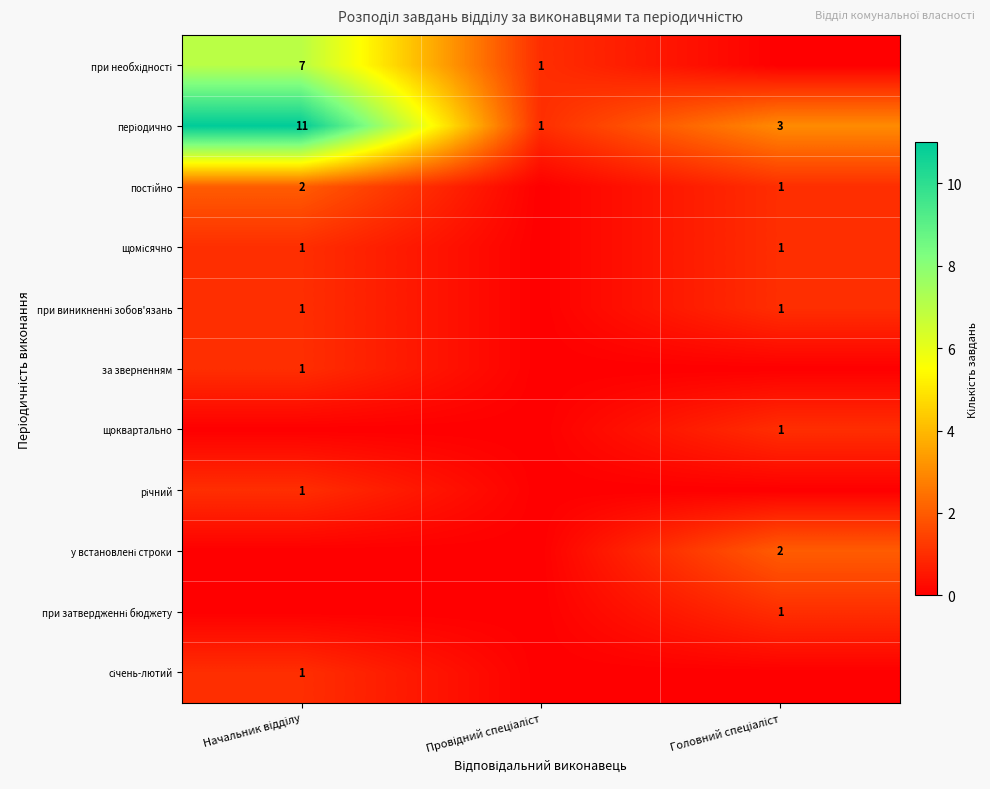

At Головний спеціаліст, list the series in order from smallest to largest.

при необхідності, за зверненням, річний, січень-лютий, постійно, щомісячно, при виникненні зобов'язань, щоквартально, при затвердженні бюджету, у встановлені строки, періодично